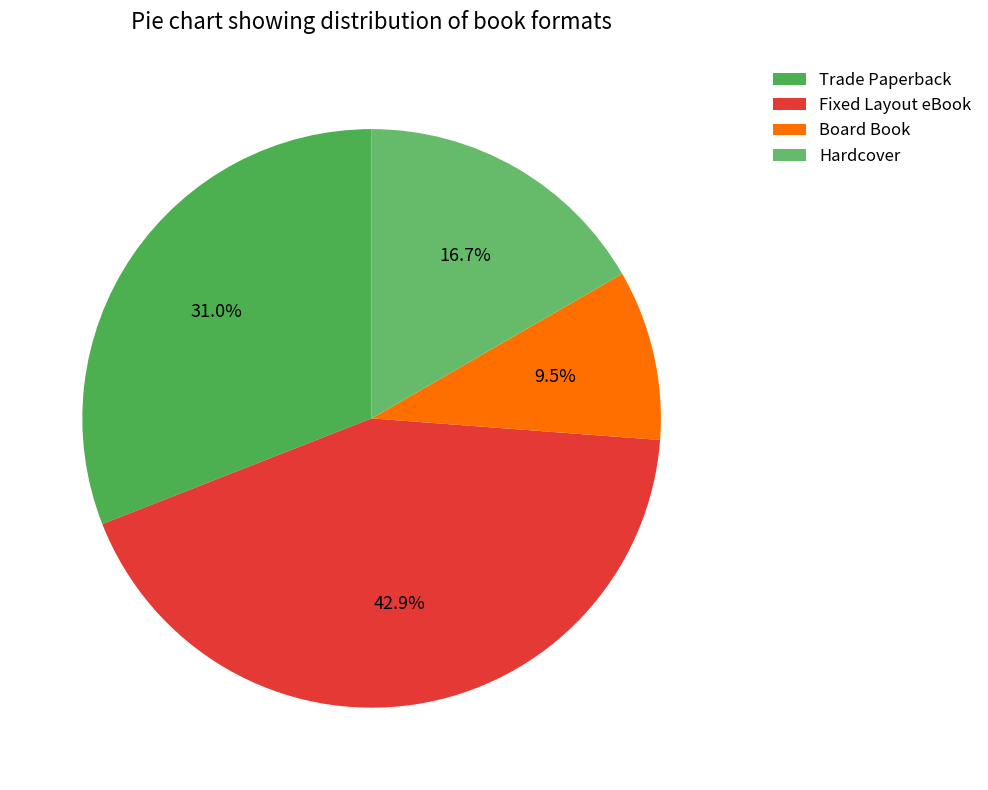

Approximately how many times larger is the value at Hardcover compared to Fixed Layout eBook?

0.4